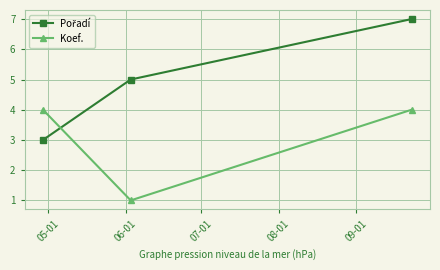

What is the difference between the maximum and minimum values in the Koef. series?

3